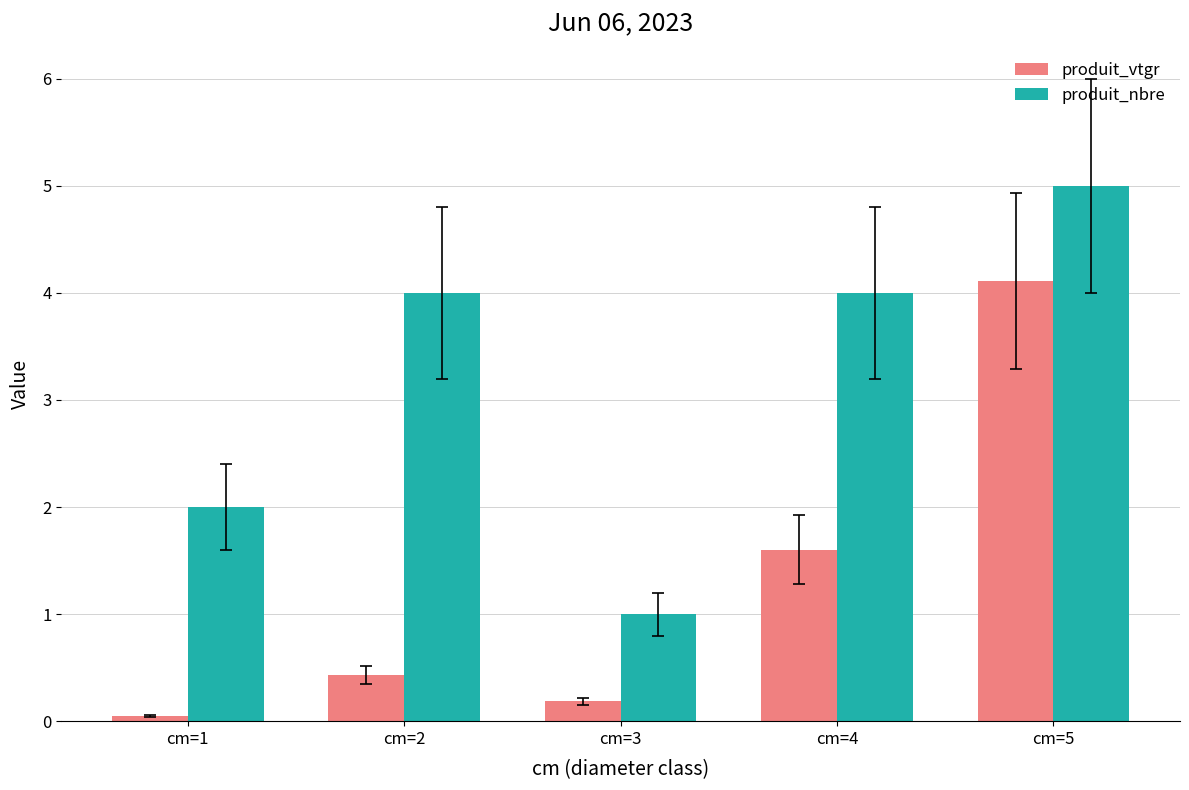

The value of produit_vtgr at cm=4 is 0.8. True or false?

False